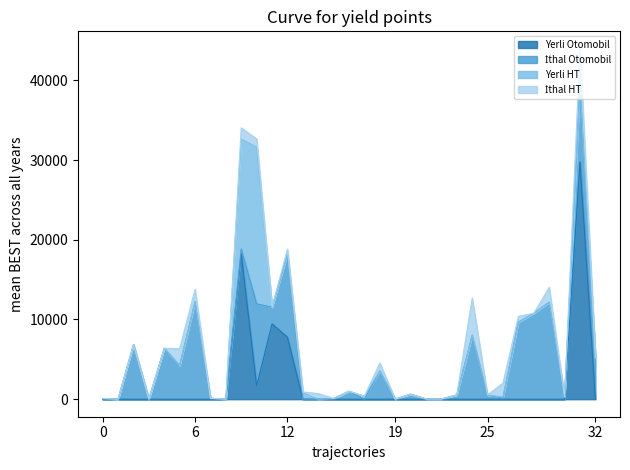

Reading left to right, transcribe all the data shown in this chart.

Yerli Otomobil: 0	0	0	0	0	0	0	0	0	18234	1652	9445	7777	0	0	0	0	0	0	0	0	0	0	0	0	0	0	0	0	0	0	29767	0
İthal Otomobil: 89	5	6853	4	6395	4216	12227	110	8	608	10307	2099	10410	14	0	86	995	0	3543	2	632	29	22	536	8021	520	157	9674	10776	12166	278	9697	5253
Yerli HT: 0	0	0	0	0	0	0	0	0	13768	19664	0	0	774	0	0	0	374	0	0	0	0	0	0	0	0	112	0	0	0	0	0	0
İthal HT: 0	0	0	0	0	2131	1556	0	0	1427	1030	0	646	113	710	0	0	0	1004	0	0	0	0	0	4657	0	1761	727	0	1861	0	4488	0